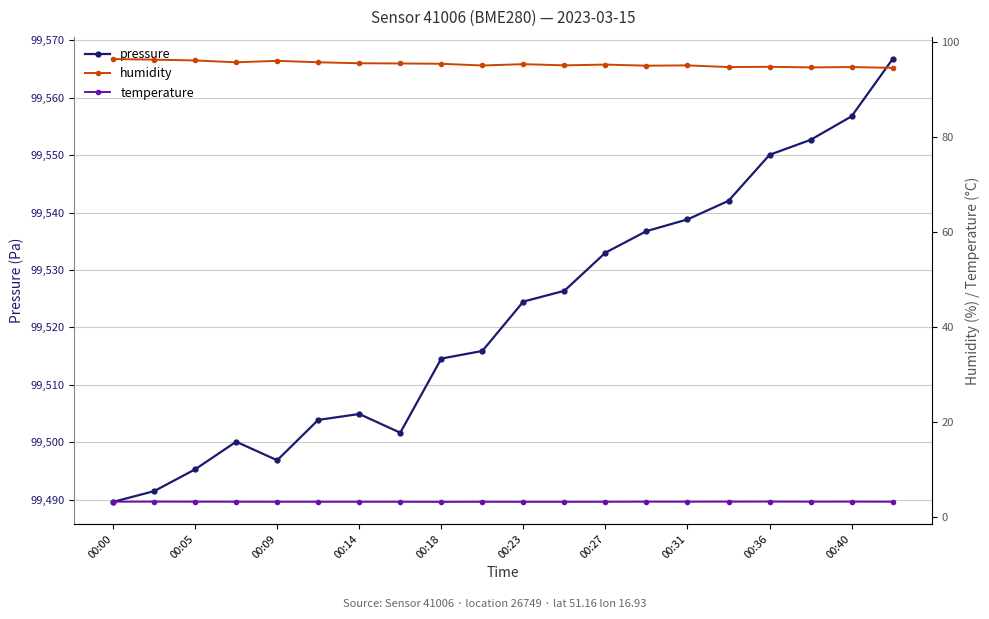

Reading right to left, what are all the values shown in this chart?

pressure: 99566.8	99556.8	99552.7	99550.1	99542.1	99538.8	99536.8	99533.0	99526.4	99524.5	99515.9	99514.6	99501.7	99504.9	99503.9	99496.9	99500.1	99495.3	99491.5	99489.6
humidity: 94.6	94.7	94.7	94.8	94.7	95.1	95.0	95.3	95.1	95.3	95.1	95.4	95.5	95.5	95.8	96.0	95.7	96.1	96.3	96.4
temperature: 3.2	3.2	3.2	3.2	3.2	3.2	3.2	3.2	3.2	3.2	3.2	3.2	3.2	3.2	3.2	3.2	3.2	3.2	3.2	3.2